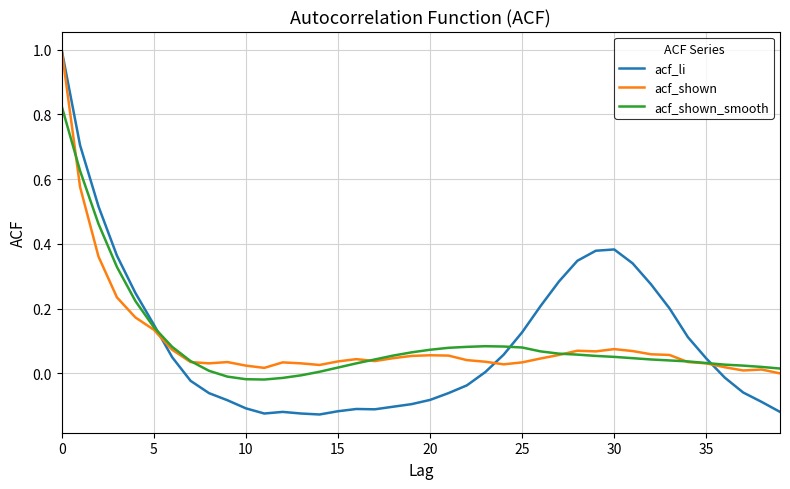

What is the maximum value for acf_shown?

1.0